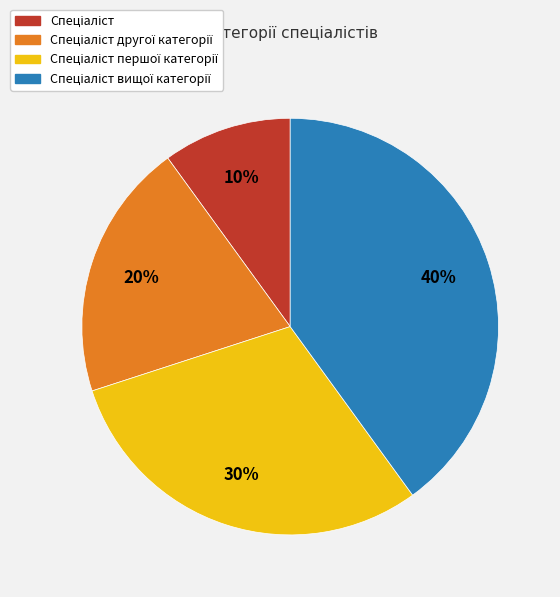

Is there a majority slice in this chart?

No